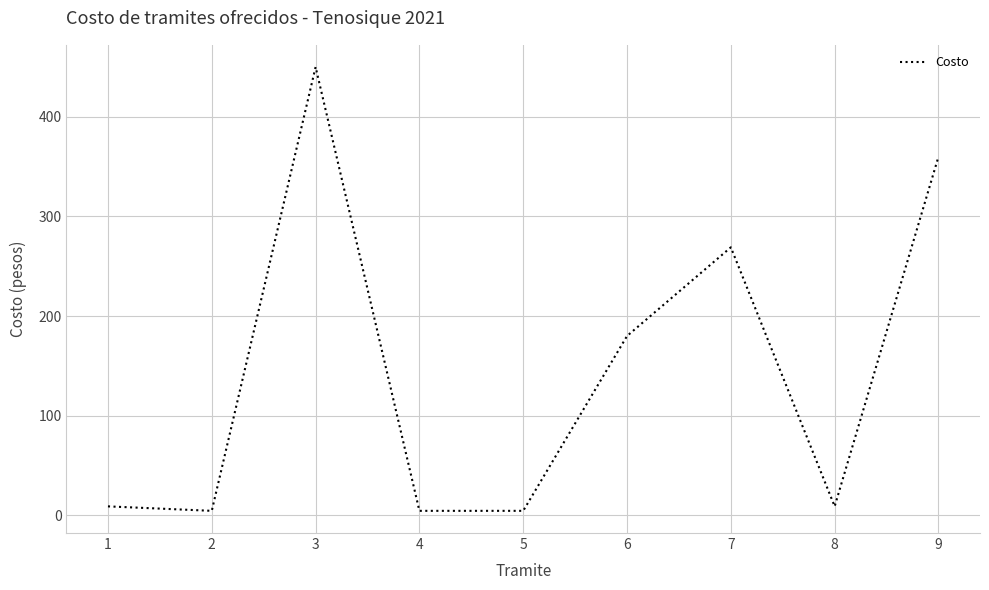

Reading left to right, extract all data points from this chart.

9.0	4.5	450.0	4.5	4.5	180.0	269.0	9.0	360.0